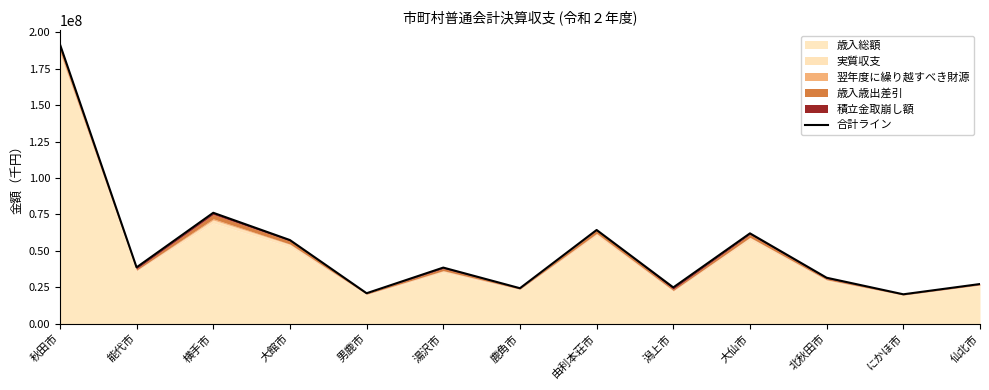

Rank the categories by value from highest to lowest.

秋田市, 横手市, 由利本荘市, 大仙市, 大館市, 能代市, 湯沢市, 北秋田市, 仙北市, 潟上市, 鹿角市, 男鹿市, にかほ市